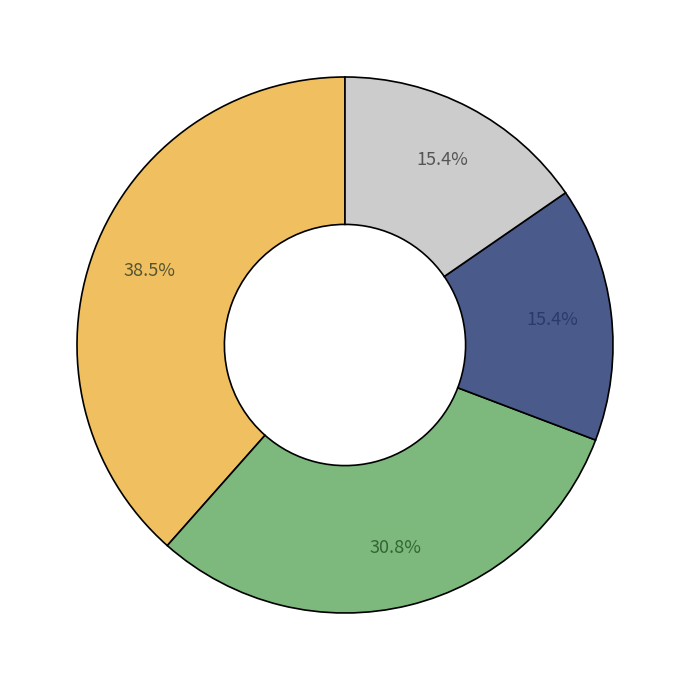

Count the number of slices in the pie.

4